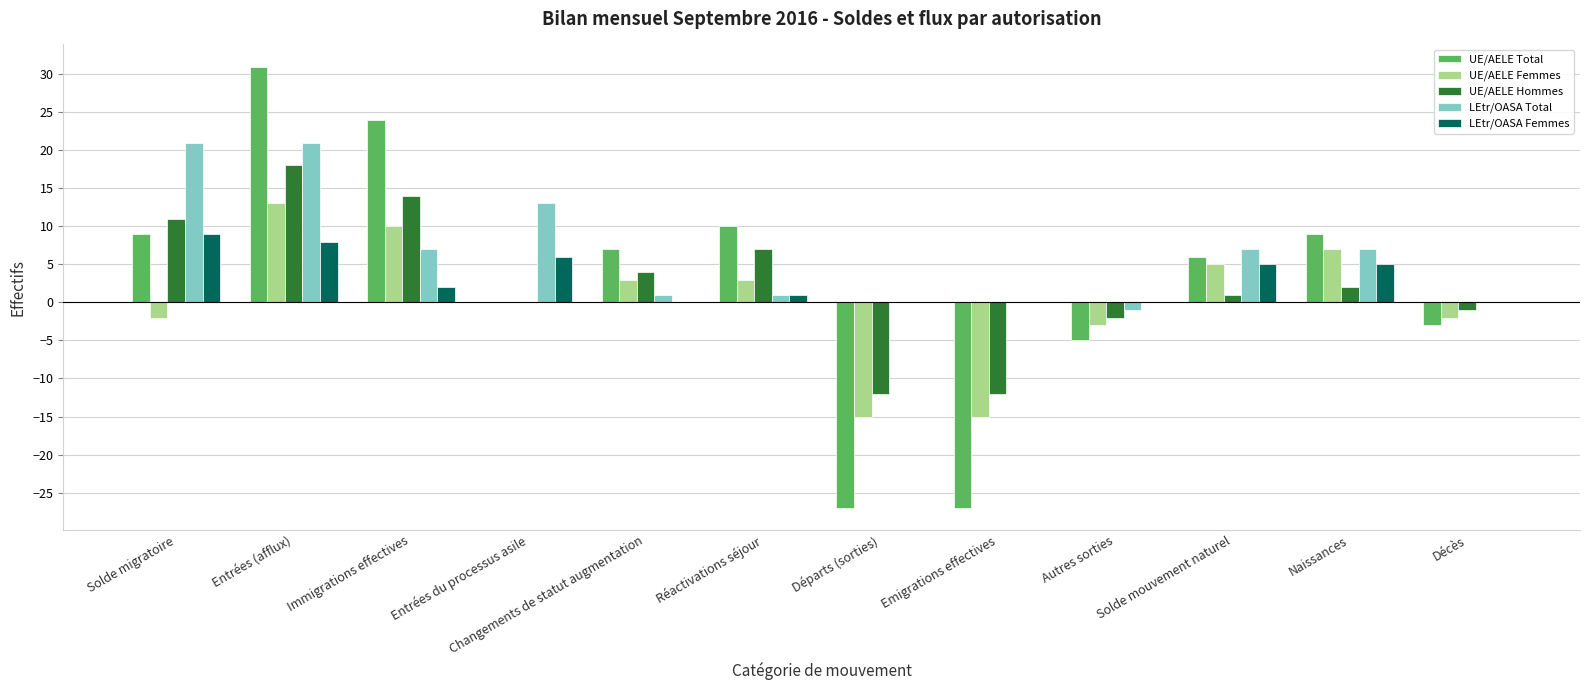

What is the sum of all UE/AELE Hommes values?

30